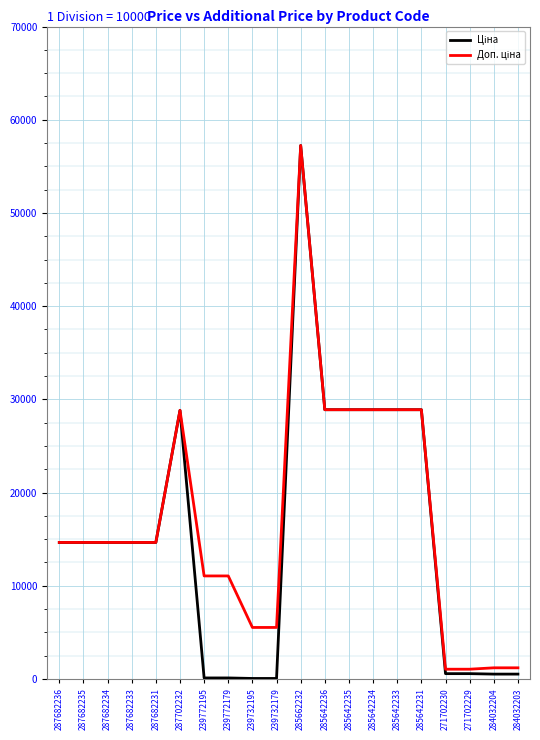

At which category does the chart reach its peak across all series?

285662232